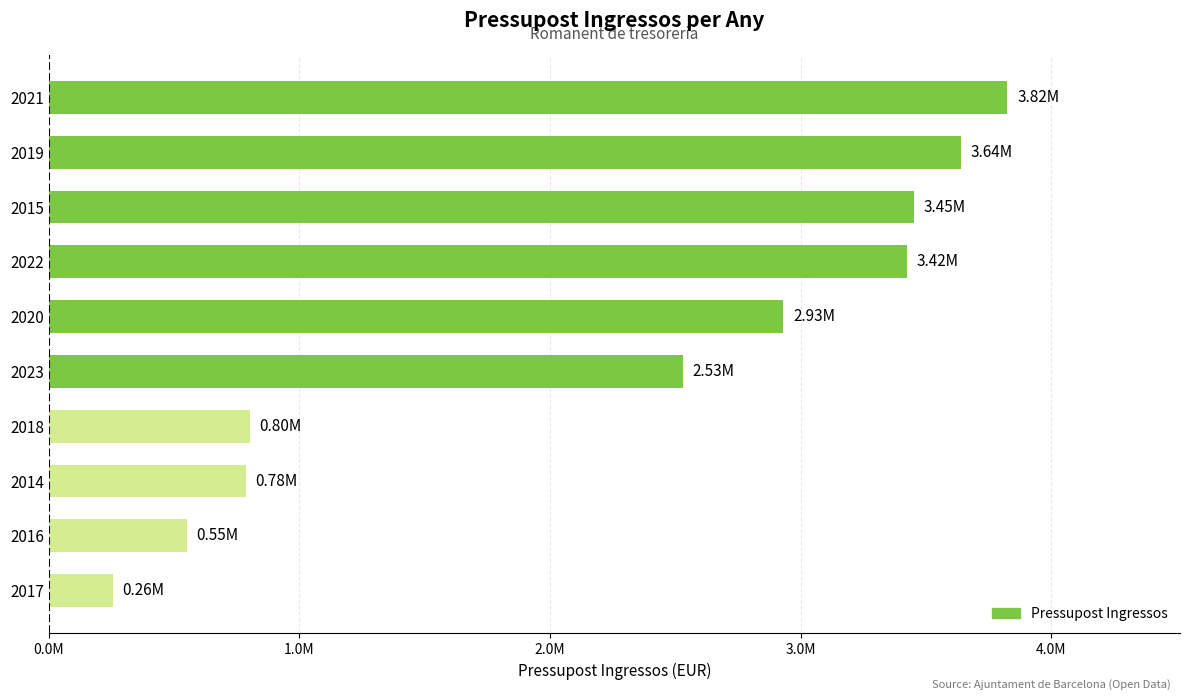

Are the bars grouped side by side (vs. stacked)?

No